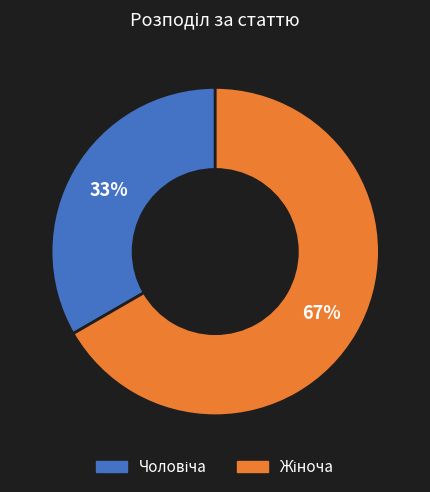

Is there any slice that represents more than half of the pie?

Yes